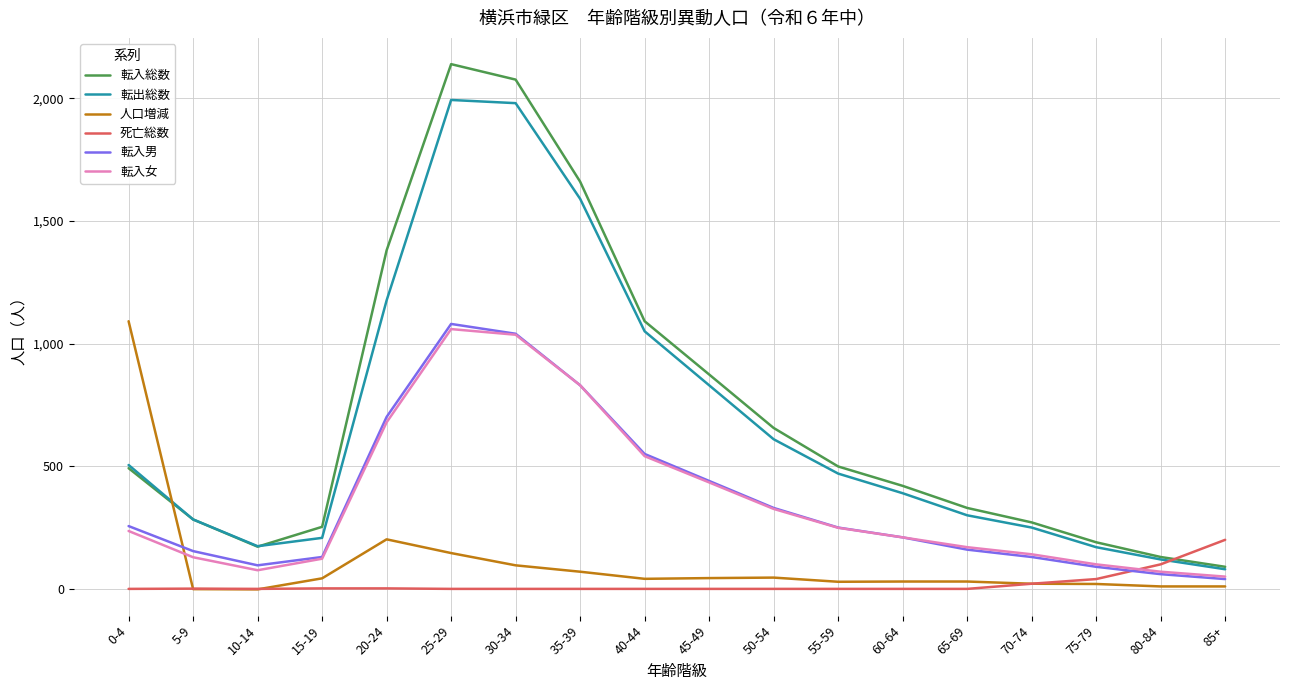

Is it true that 転出総数 equals 120 at 80-84?

True